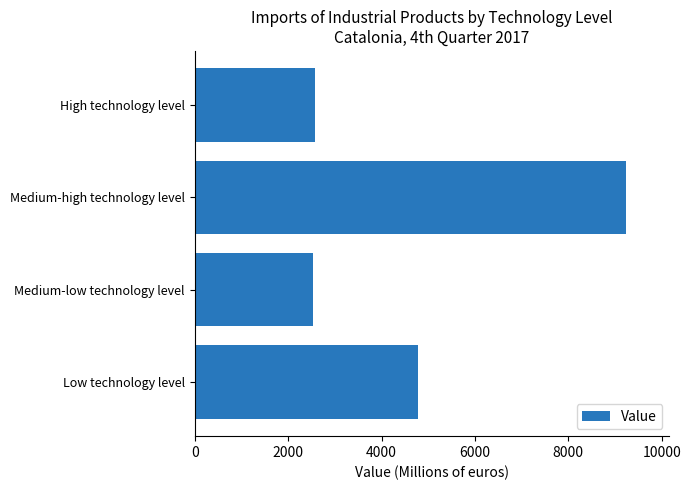

Approximately how many times larger is the value at Low technology level compared to Medium-high technology level?

0.5